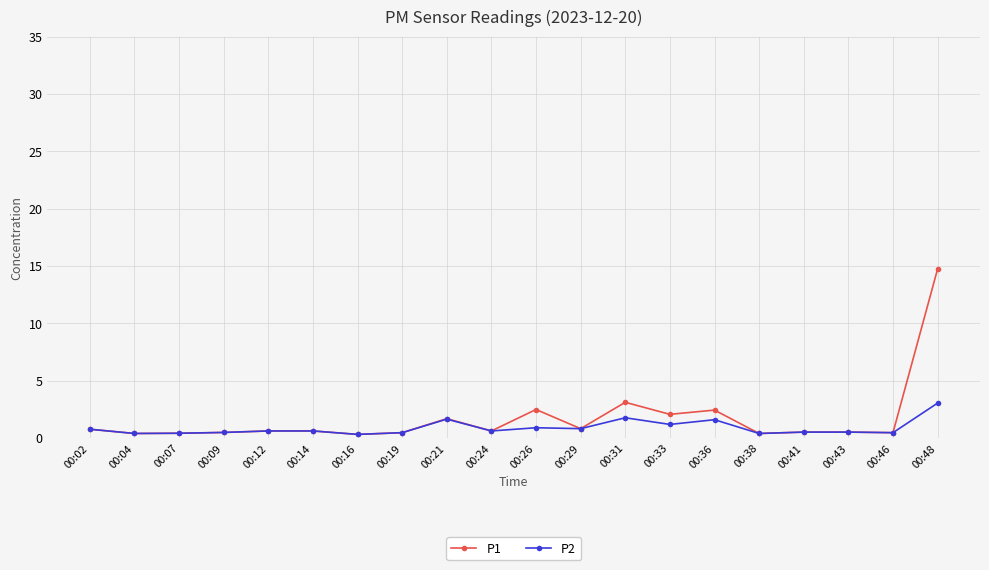

List the series in order of their peak value, lowest first.

P2, P1